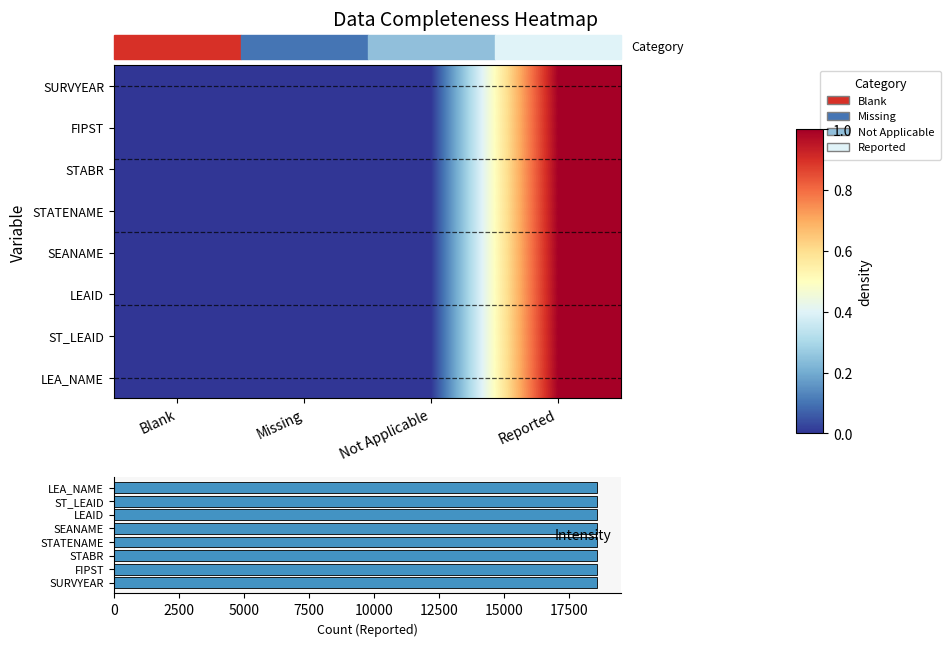

At Reported, list the series in order from largest to smallest.

SURVYEAR, FIPST, STABR, STATENAME, SEANAME, LEAID, ST_LEAID, LEA_NAME